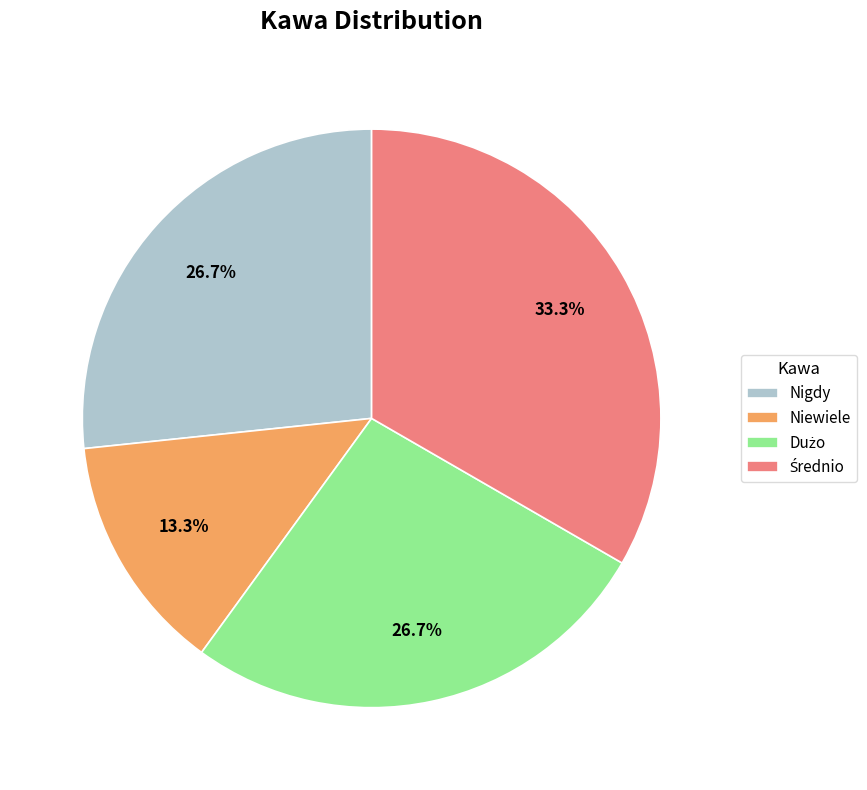

How many slices are in this pie chart?

4